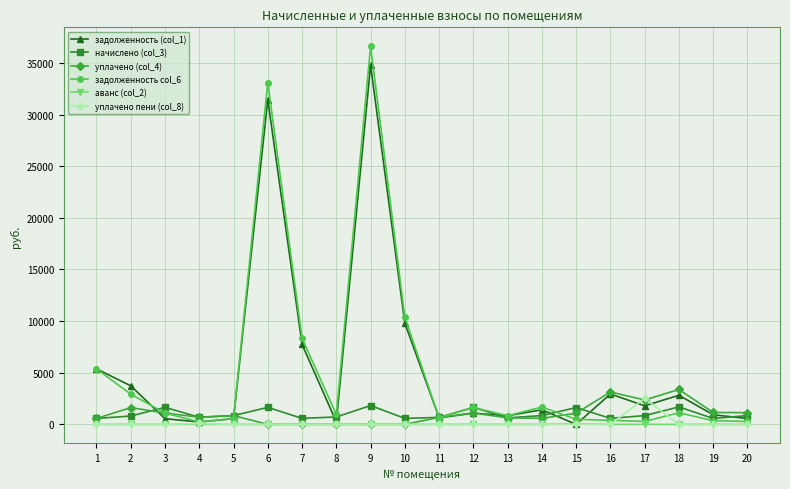

What is the difference between the second highest and minimum values in the задолженность (col_1) series?

31444.6